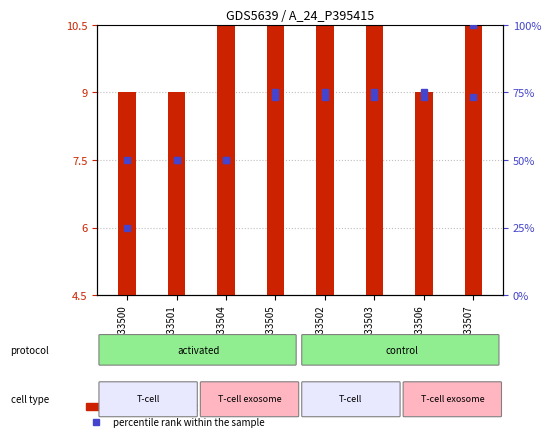

What is the total value across all series at GSM1233500?

29.5